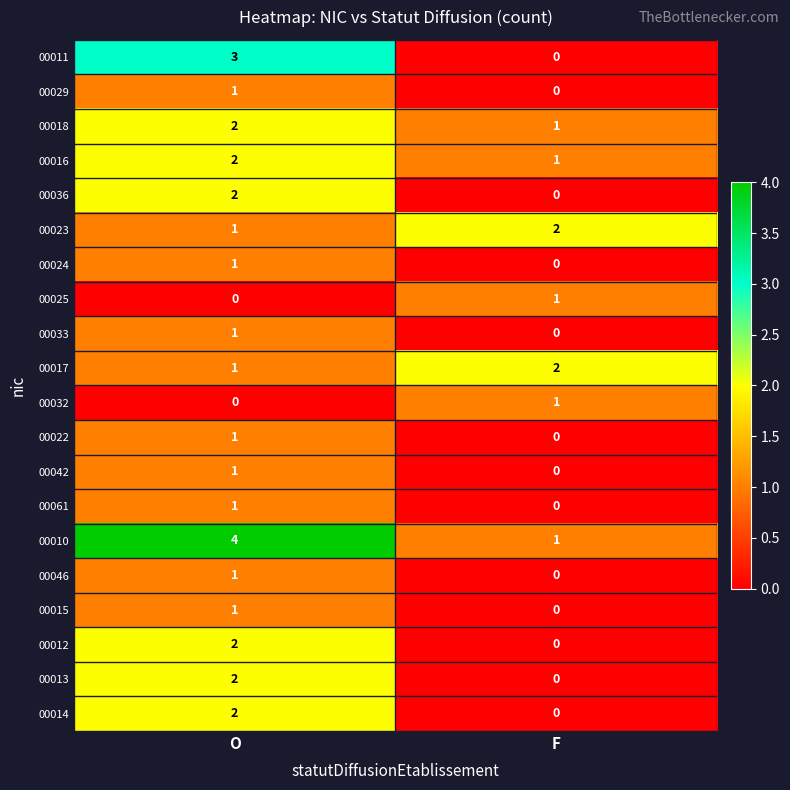

What is the sum of all 00018 values?

3